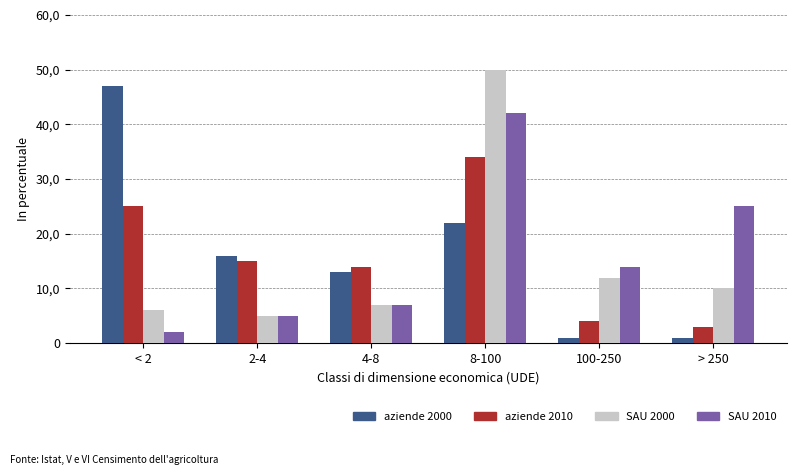

Are the bars horizontal?

No